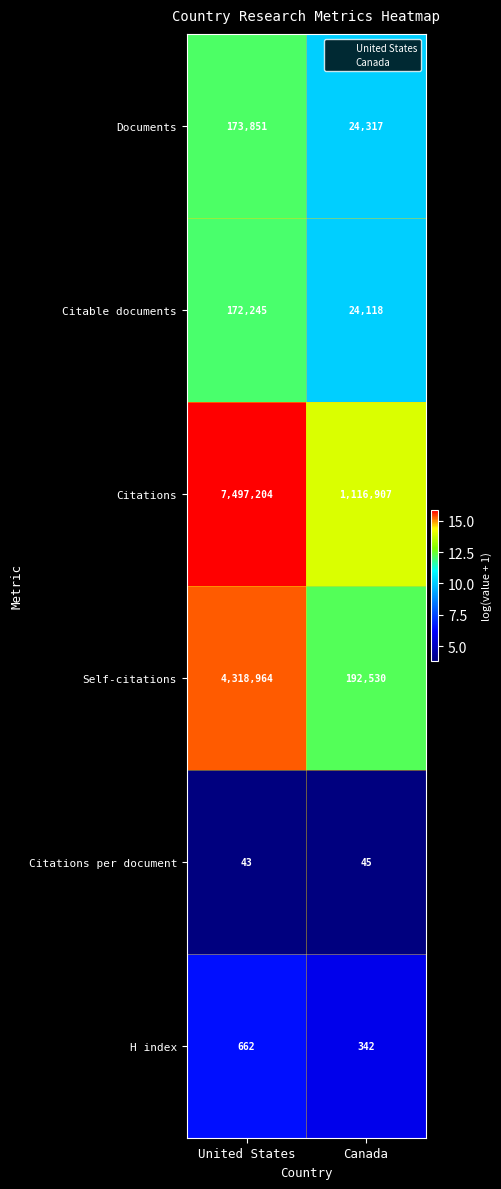

What is the difference between the maximum and minimum values in the Self-citations series?

4126434